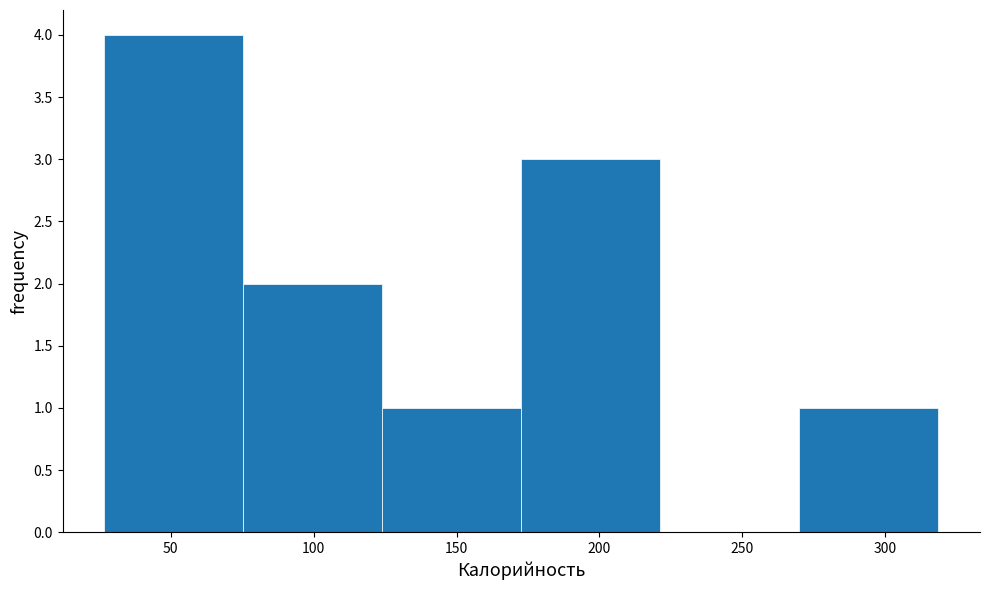

How tall is the bar that spans 25 to 75 on the x-axis? Neither the bar edges nor the heights are printed on the chart, so give them approximately, as read against the axes.

4